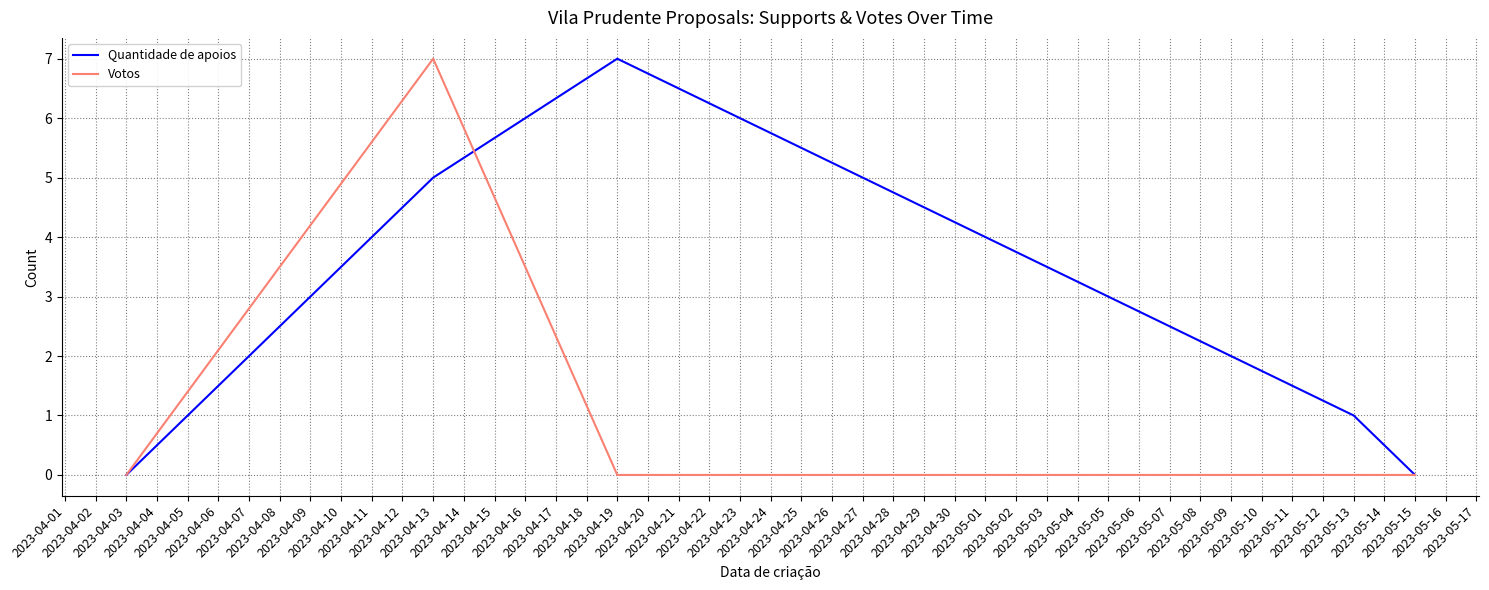

List the series in order of their overall mean, highest first.

Quantidade de apoios, Votos